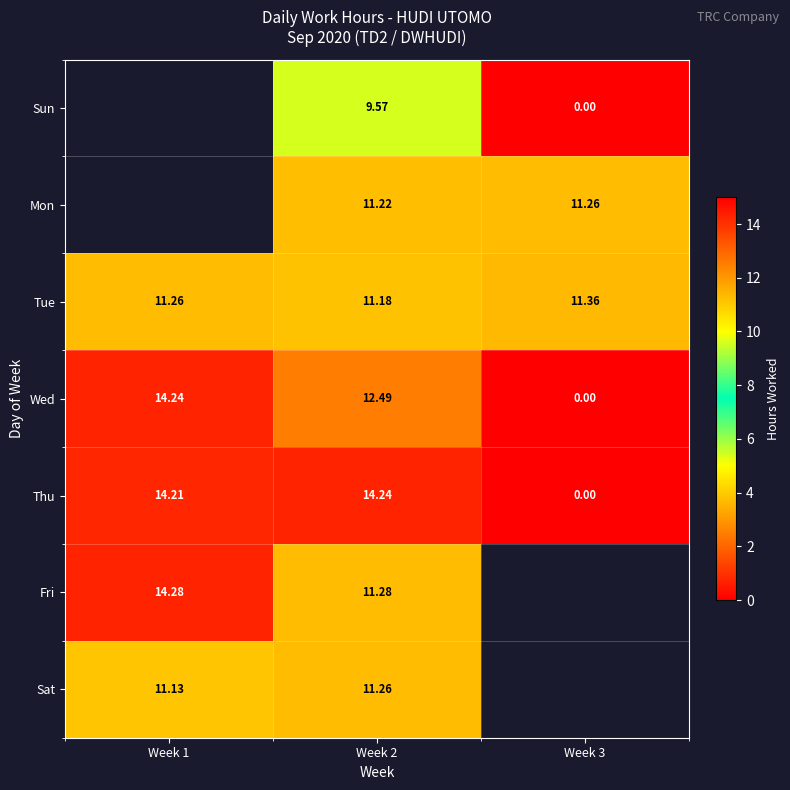

The Thu series shows 6.5 at Week 3. True or false?

False